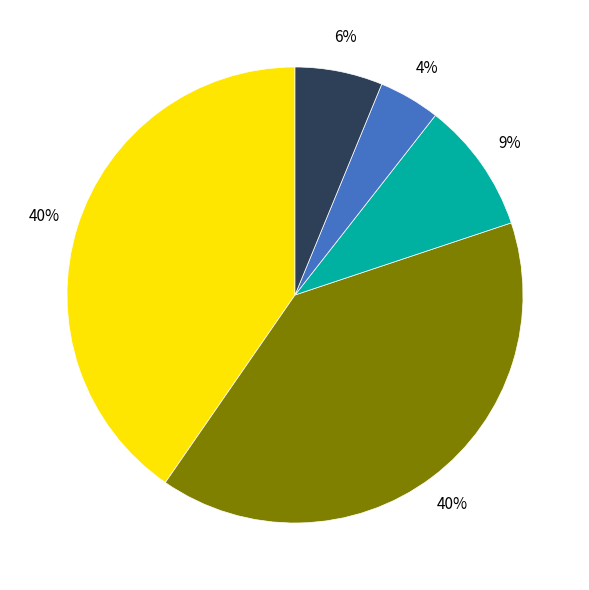

To the nearest percent, what is the average slice percentage?

20%